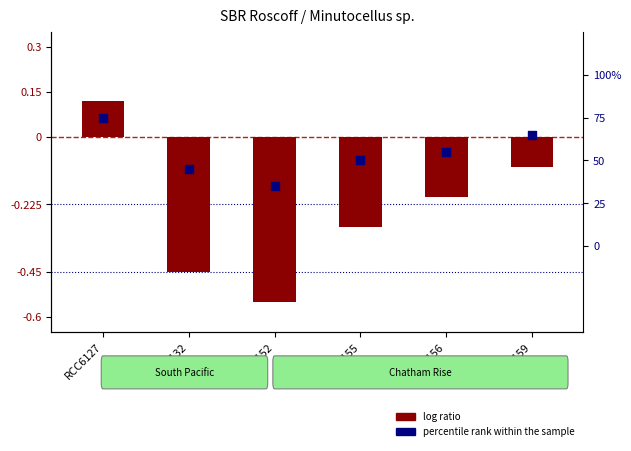

Is the value of log ratio at RCC6152 greater than the value of percentile rank within the sample at RCC6127?

No